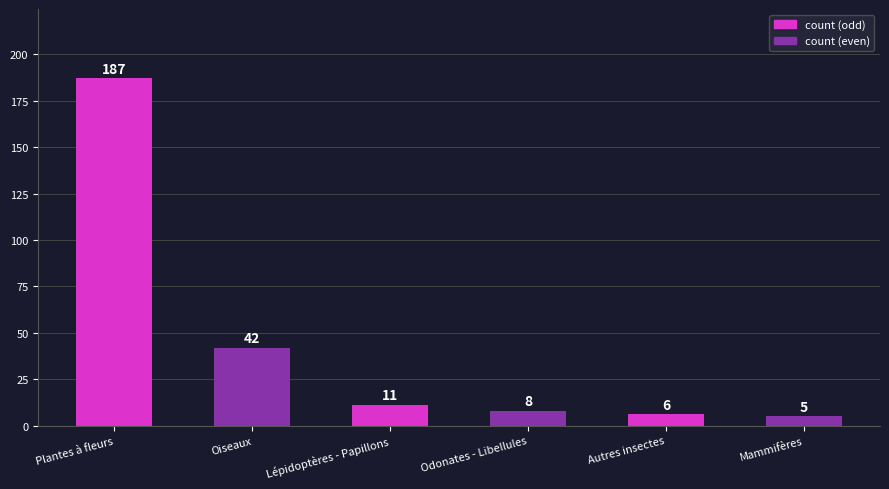

Count the number of data series in this chart.

1